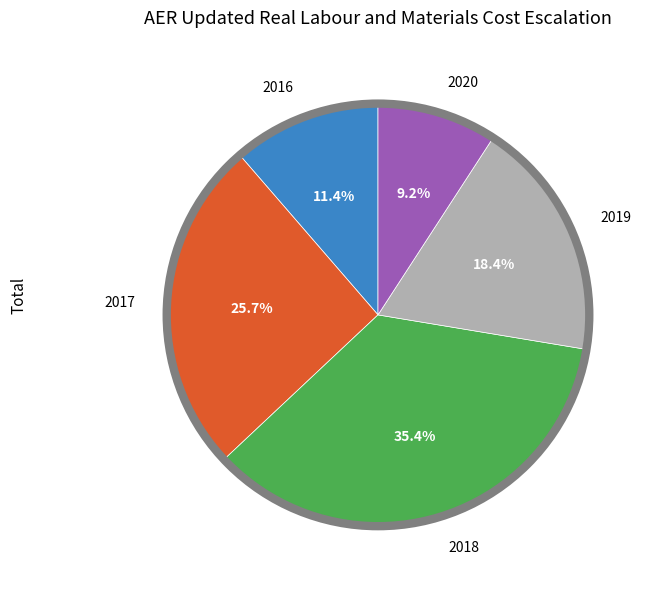

Count the number of slices in the pie.

5